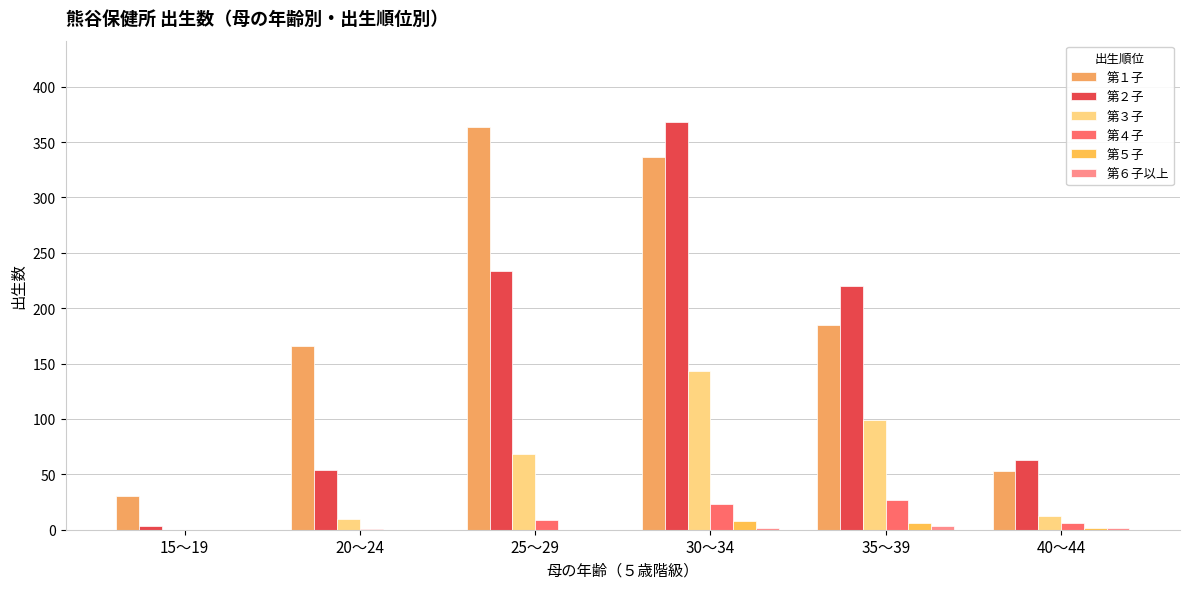

What is the maximum value shown in the chart?

368